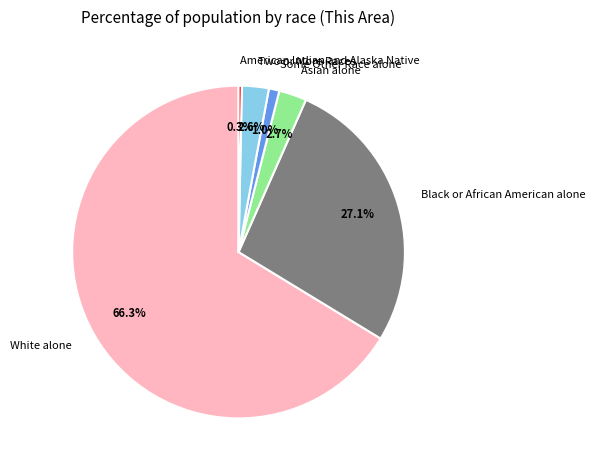

Which category accounts for the majority?

White alone